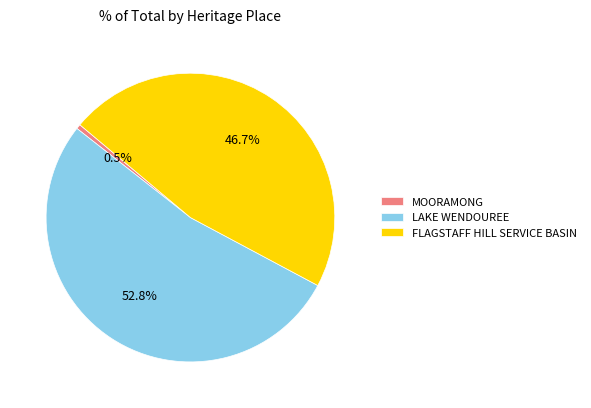

Is LAKE WENDOUREE the majority of the pie?

Yes